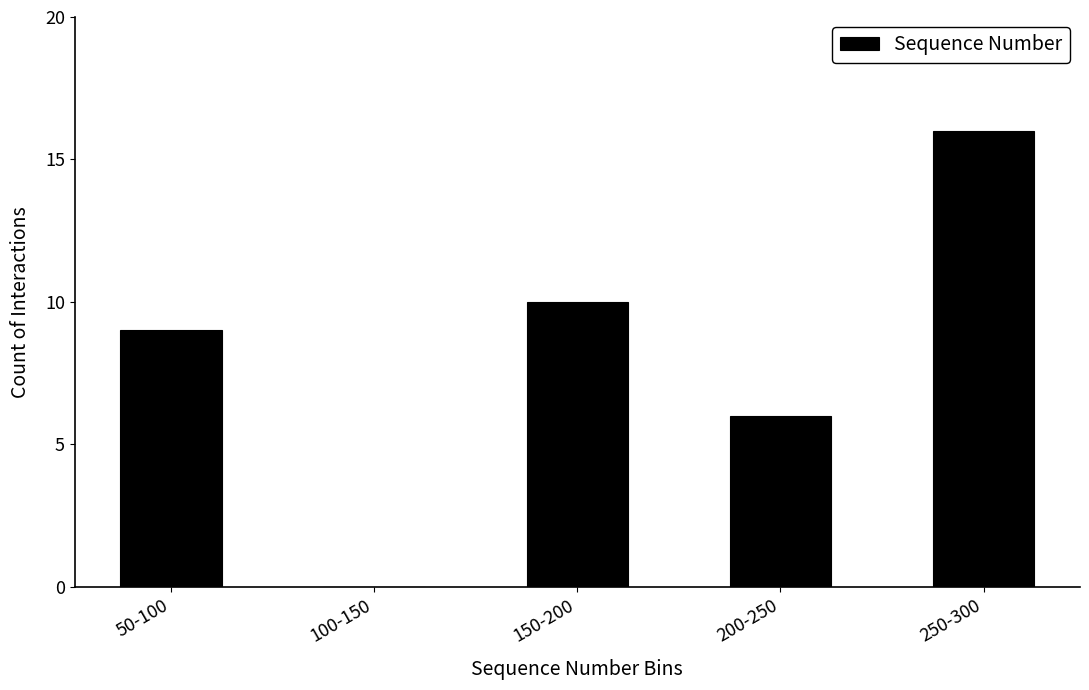

Reading left to right, what are all the values shown in this chart?

50-100=9	100-150=0	150-200=10	200-250=6	250-300=16